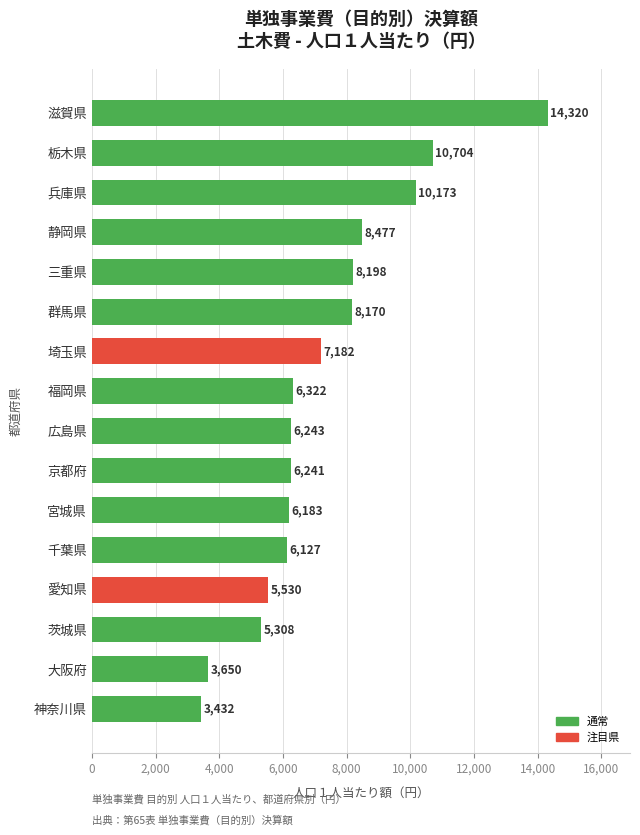

List the labels in order of value, smallest first.

神奈川県, 大阪府, 茨城県, 愛知県, 千葉県, 宮城県, 京都府, 広島県, 福岡県, 埼玉県, 群馬県, 三重県, 静岡県, 兵庫県, 栃木県, 滋賀県